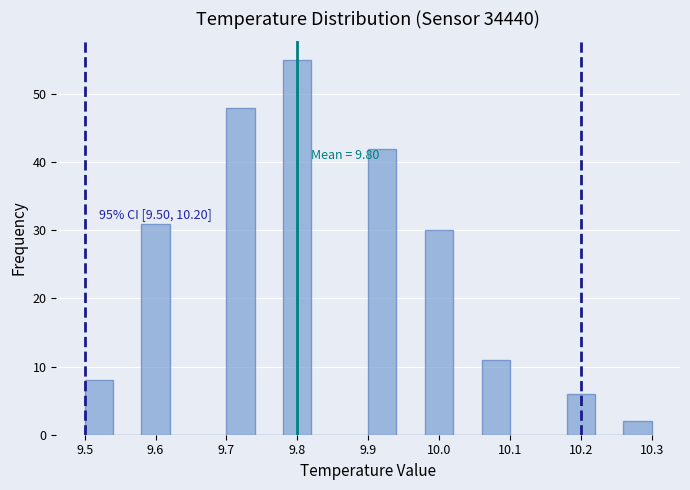

Over which range of the x-axis is the bar tallest?

9.78 to 9.82